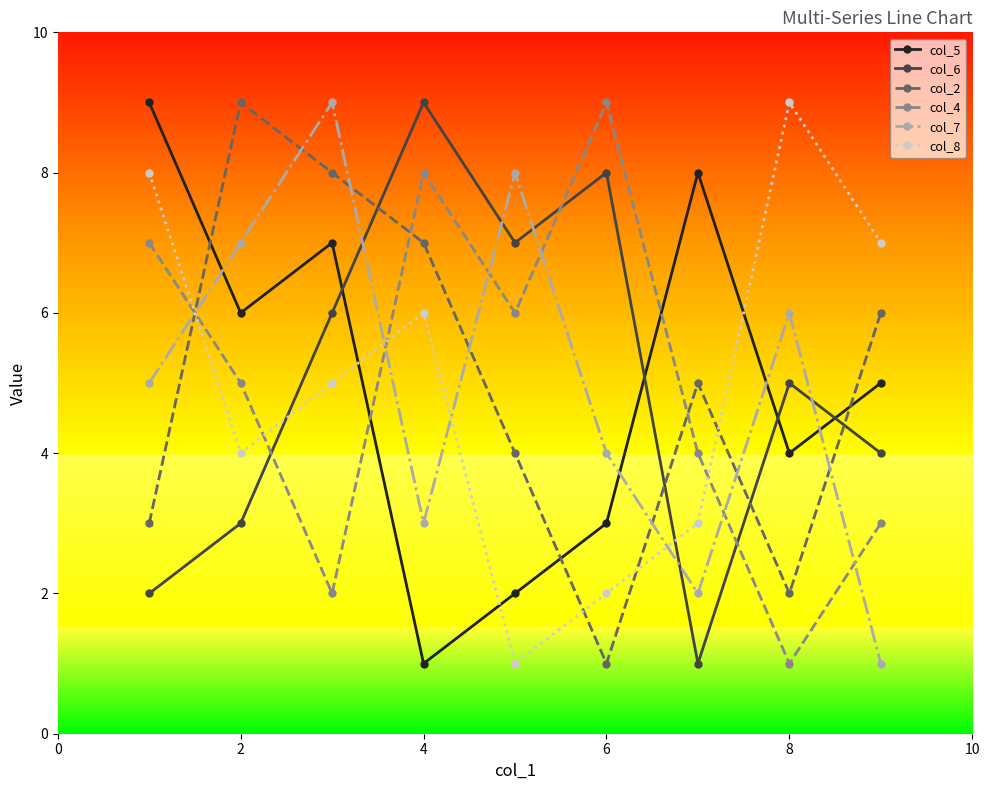

Count the number of categories in the chart.

9